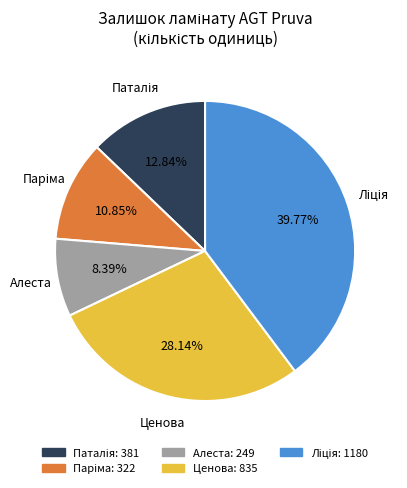

Does Алеста account for over 50% of the chart?

No